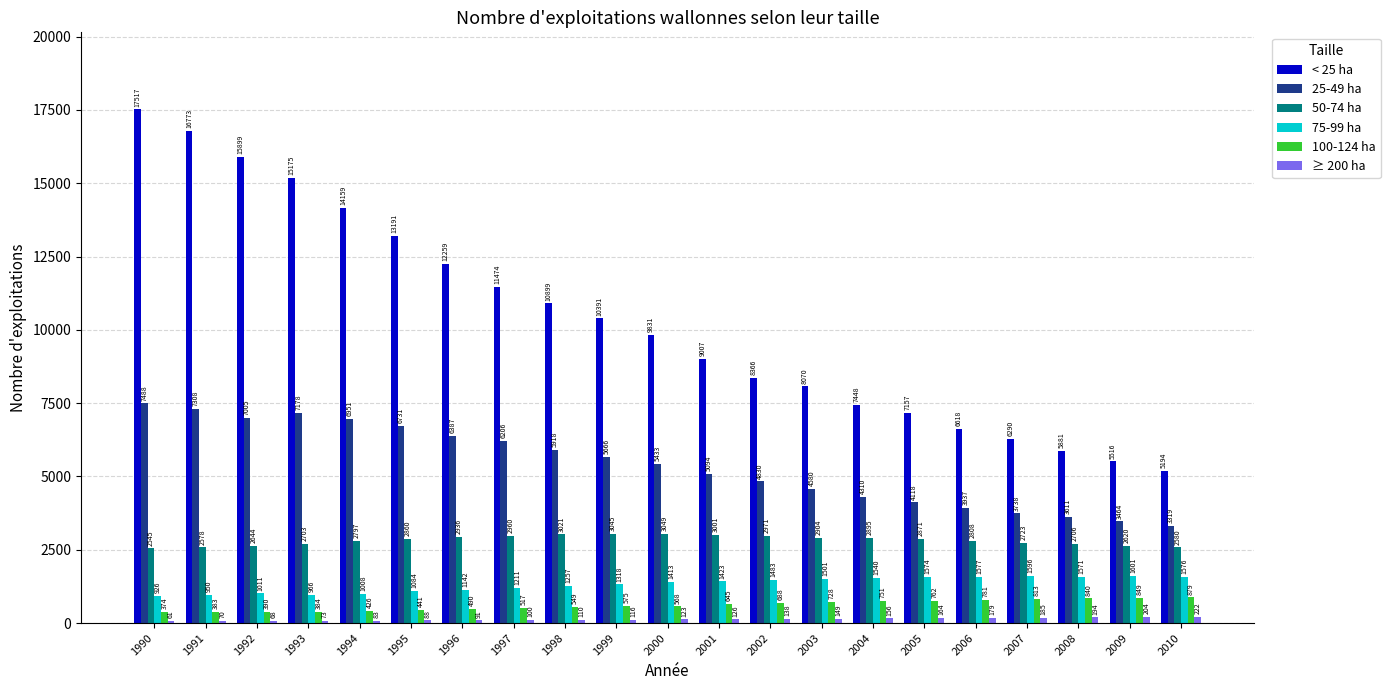

Which category has the lowest value in the 75-99 ha series?

1990